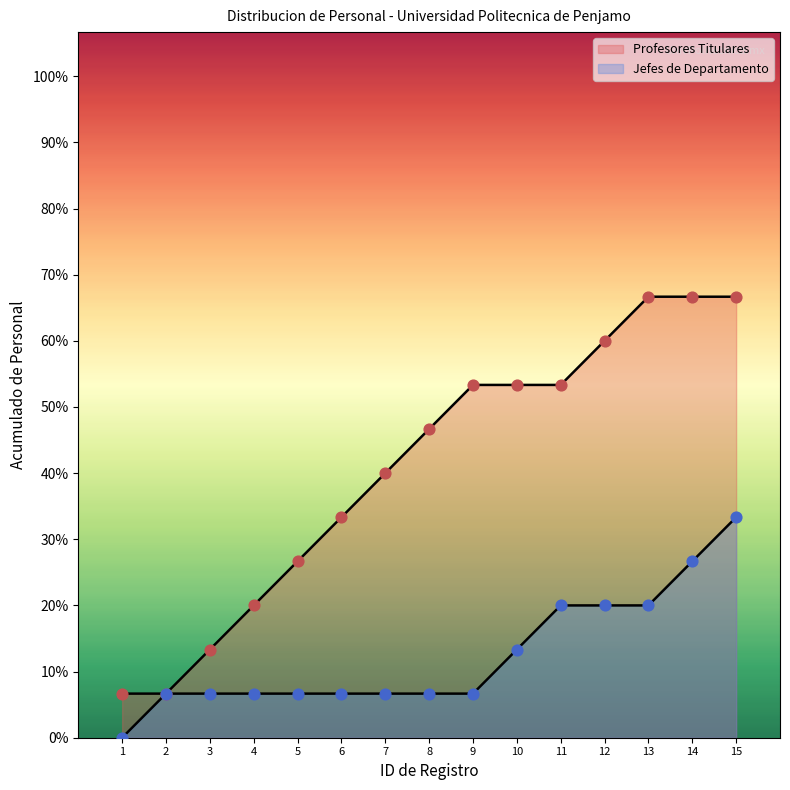

Which series reaches the minimum Y coordinate?

Profesores Titulares